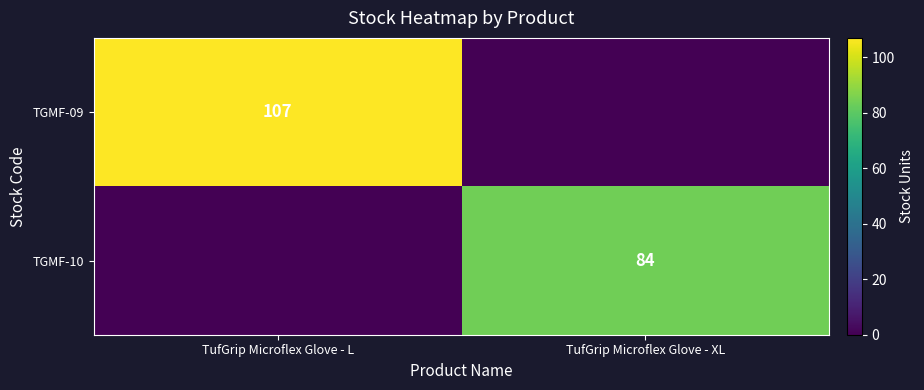

Is the value of TGMF-09 at TufGrip Microflex Glove - L greater than the value of TGMF-10 at TufGrip Microflex Glove - XL?

Yes